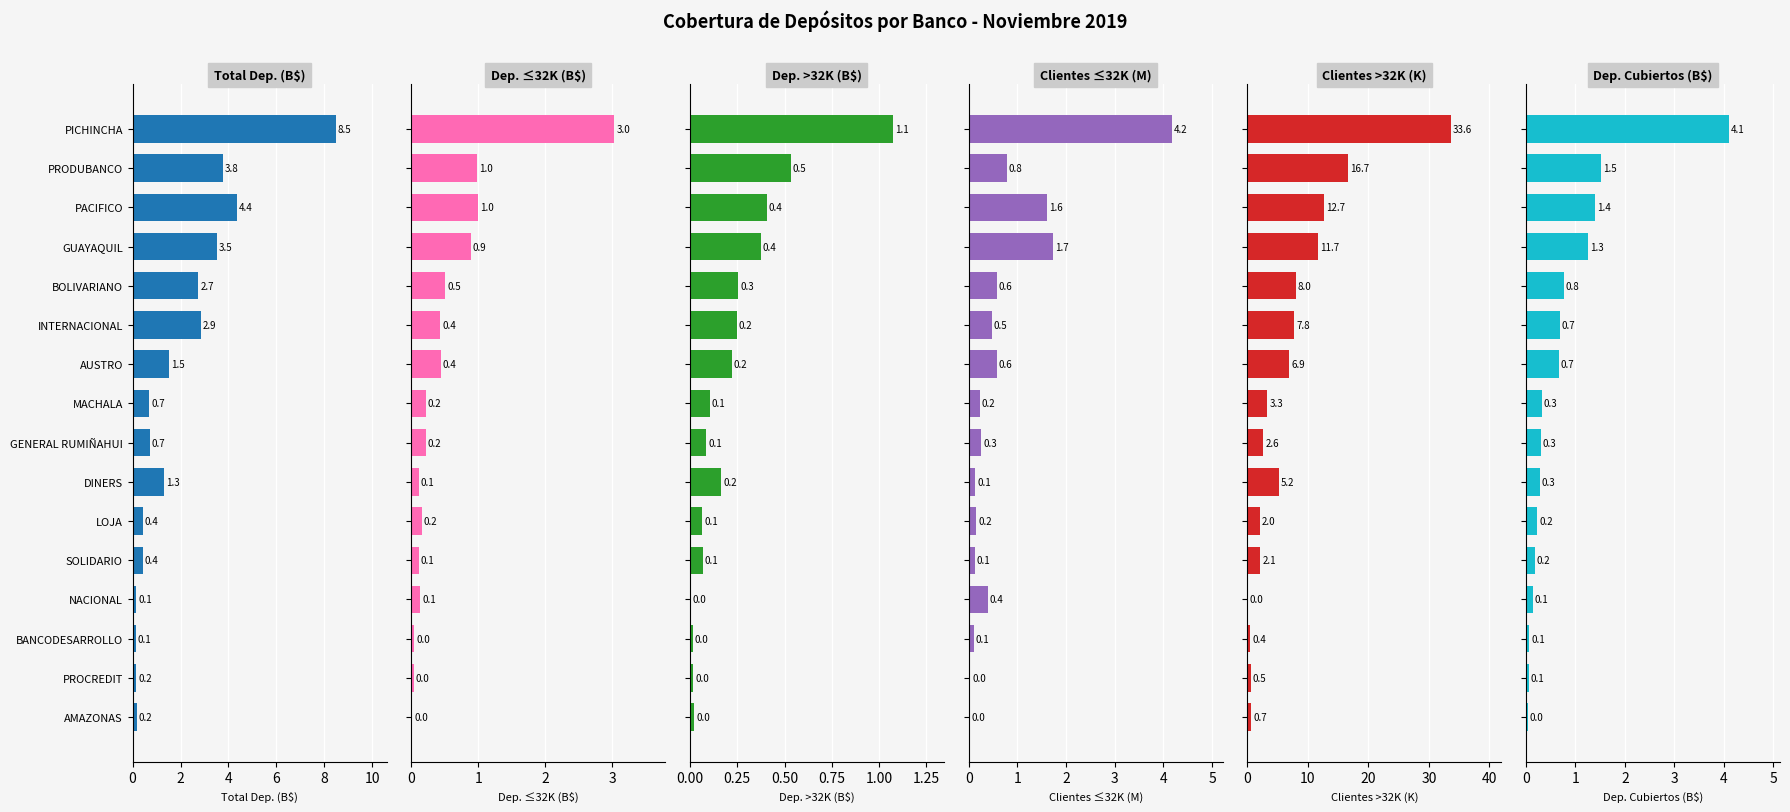

How many distinct data groups are displayed?

6